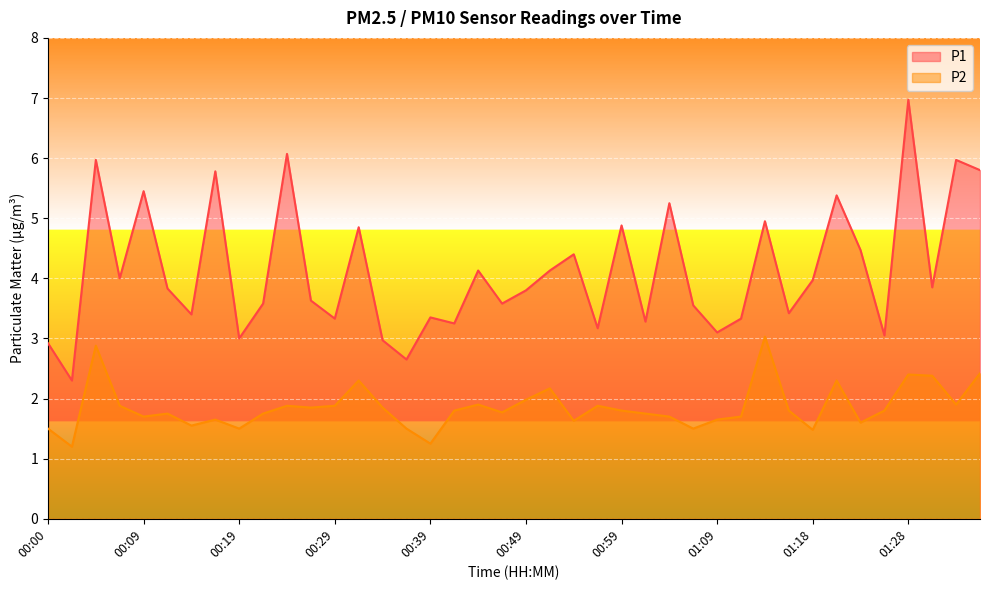

Which label corresponds to the largest value in the chart?

01:28